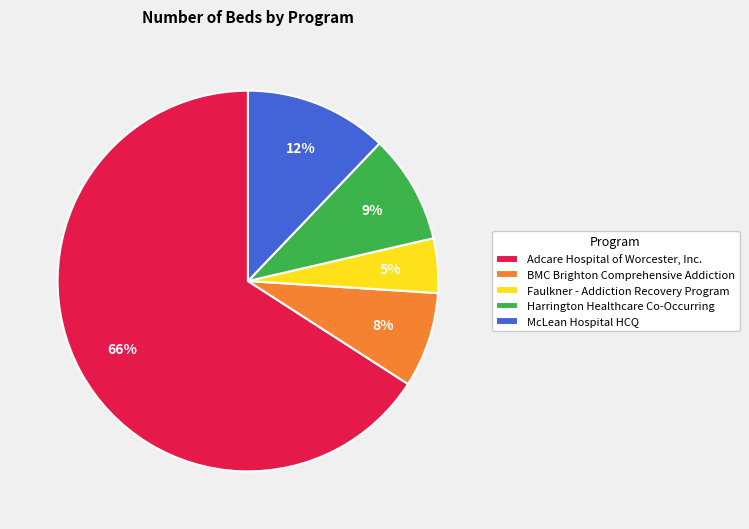

What is the majority slice?

Adcare Hospital of Worcester, Inc.